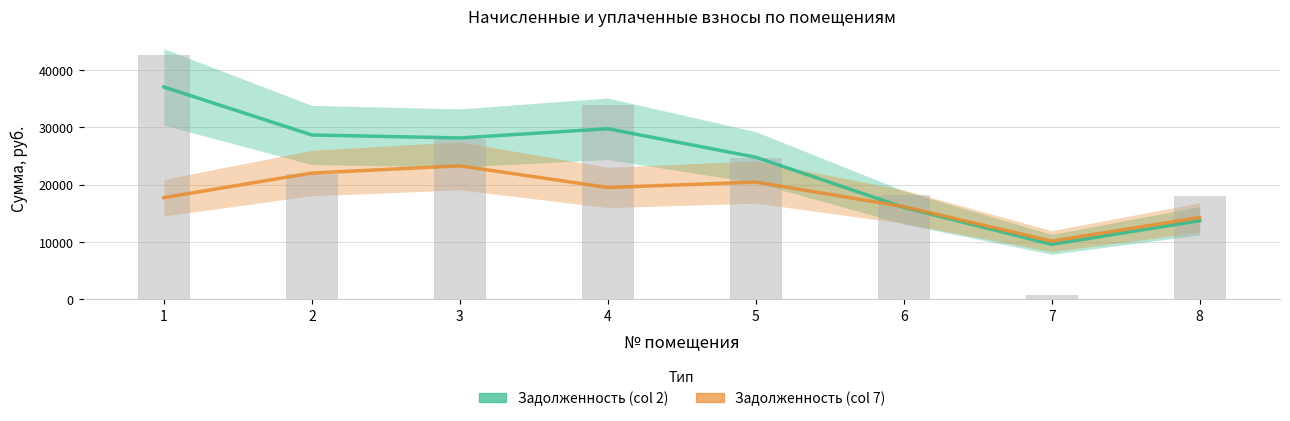

What is the sum of all Задолженность (col 7) values?

143646.7